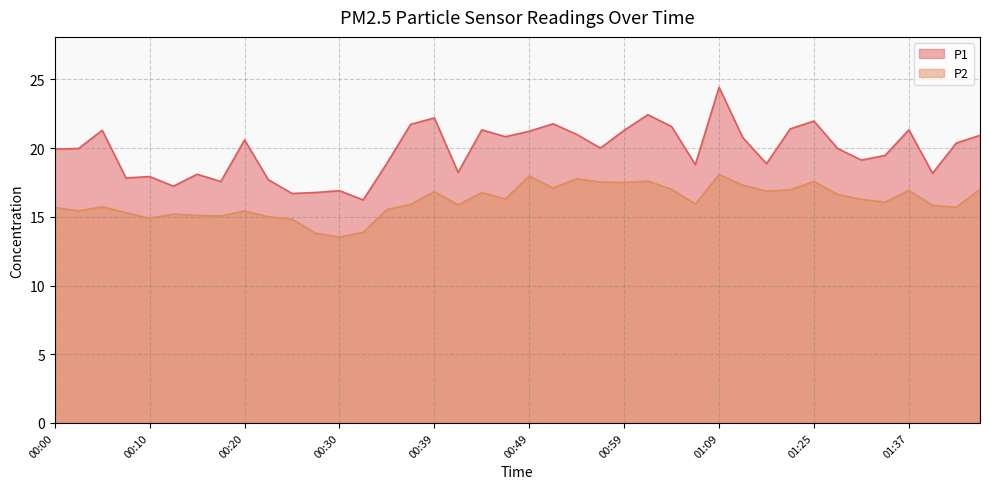

What is the average value of the P1 series?

19.8